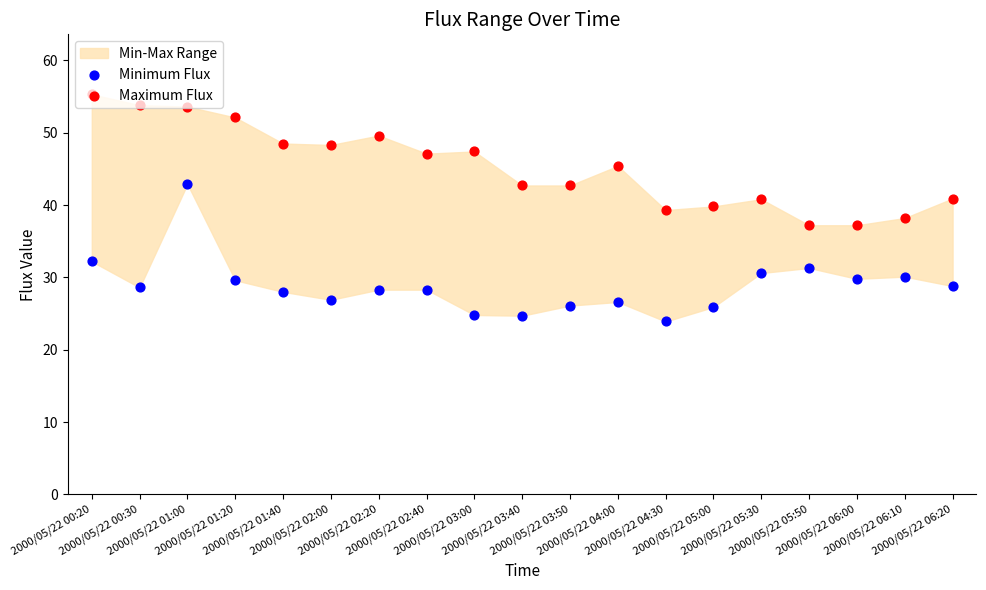

Which series has the largest Y range (max minus min)?

Minimum Flux